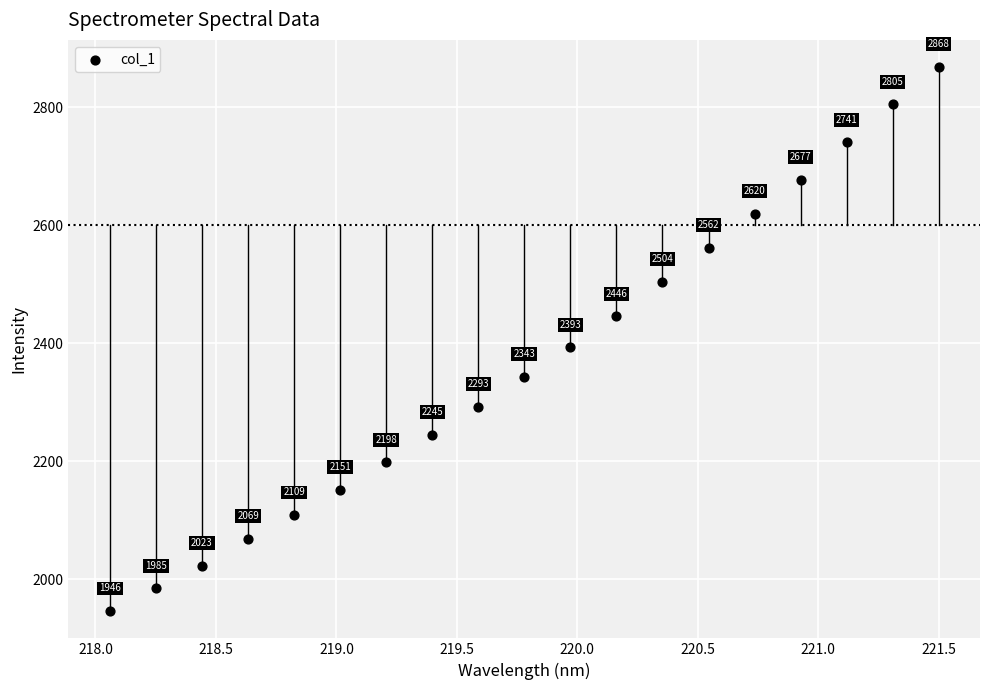

What Y value in the scatter plot is closest to 2407?

2393.4